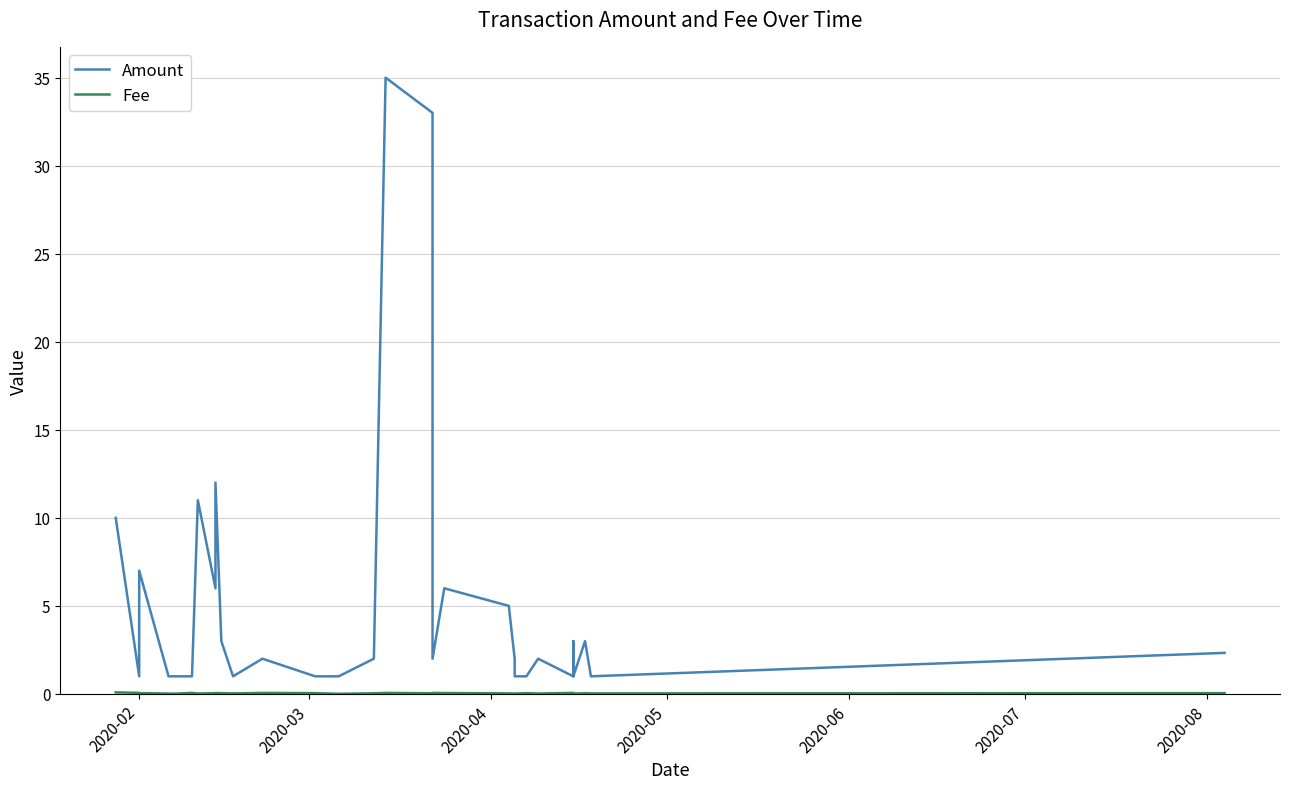

True or false: Amount and Fee intersect in this chart.

False